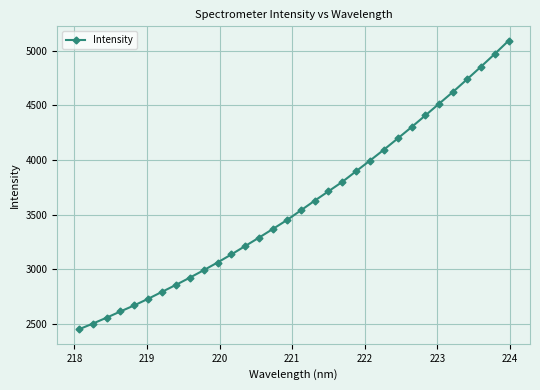

True or false: there are more than 1 points higher than both neighbors.

False